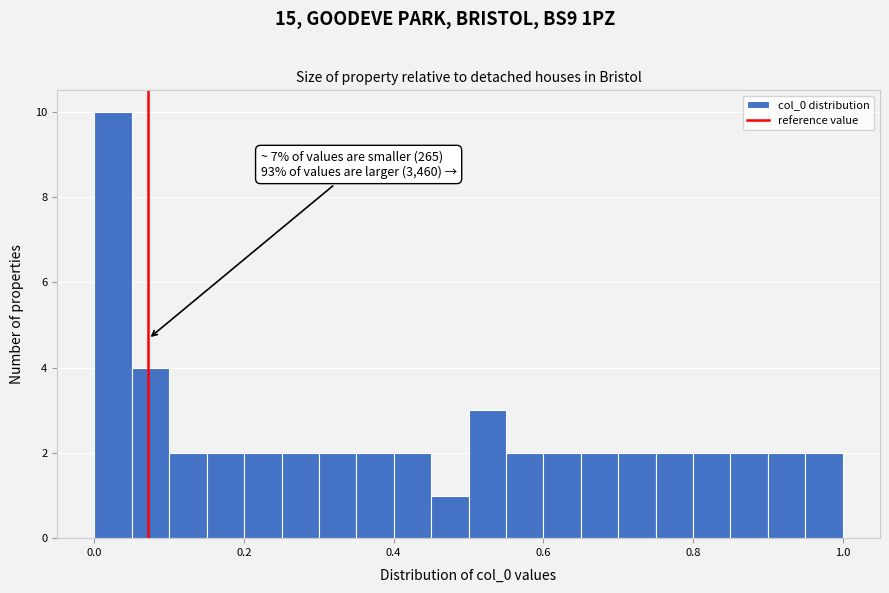

Around what value on the x-axis is the tallest bar? Give the approximate position of its centre, as read against the axis.

0.02